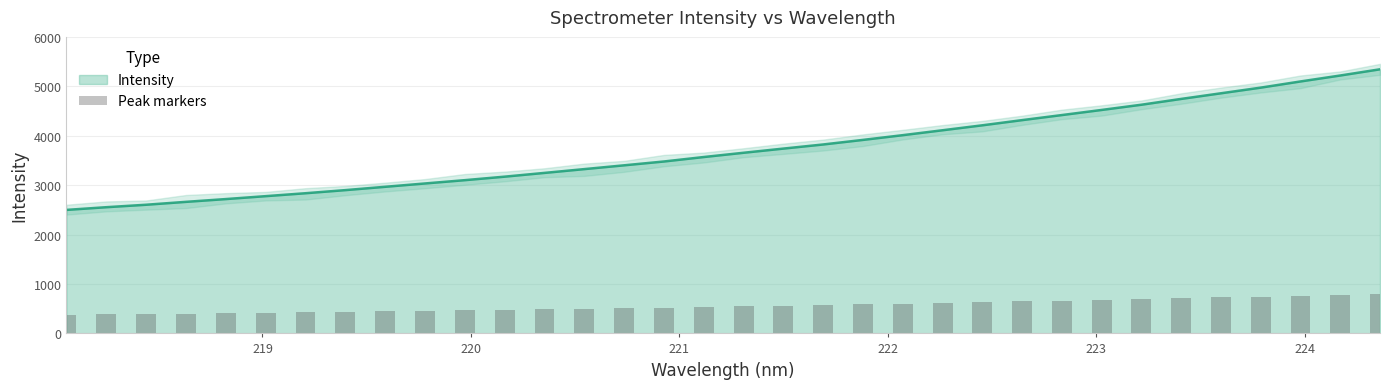

What is the highest value of the Intensity series?

5348.2